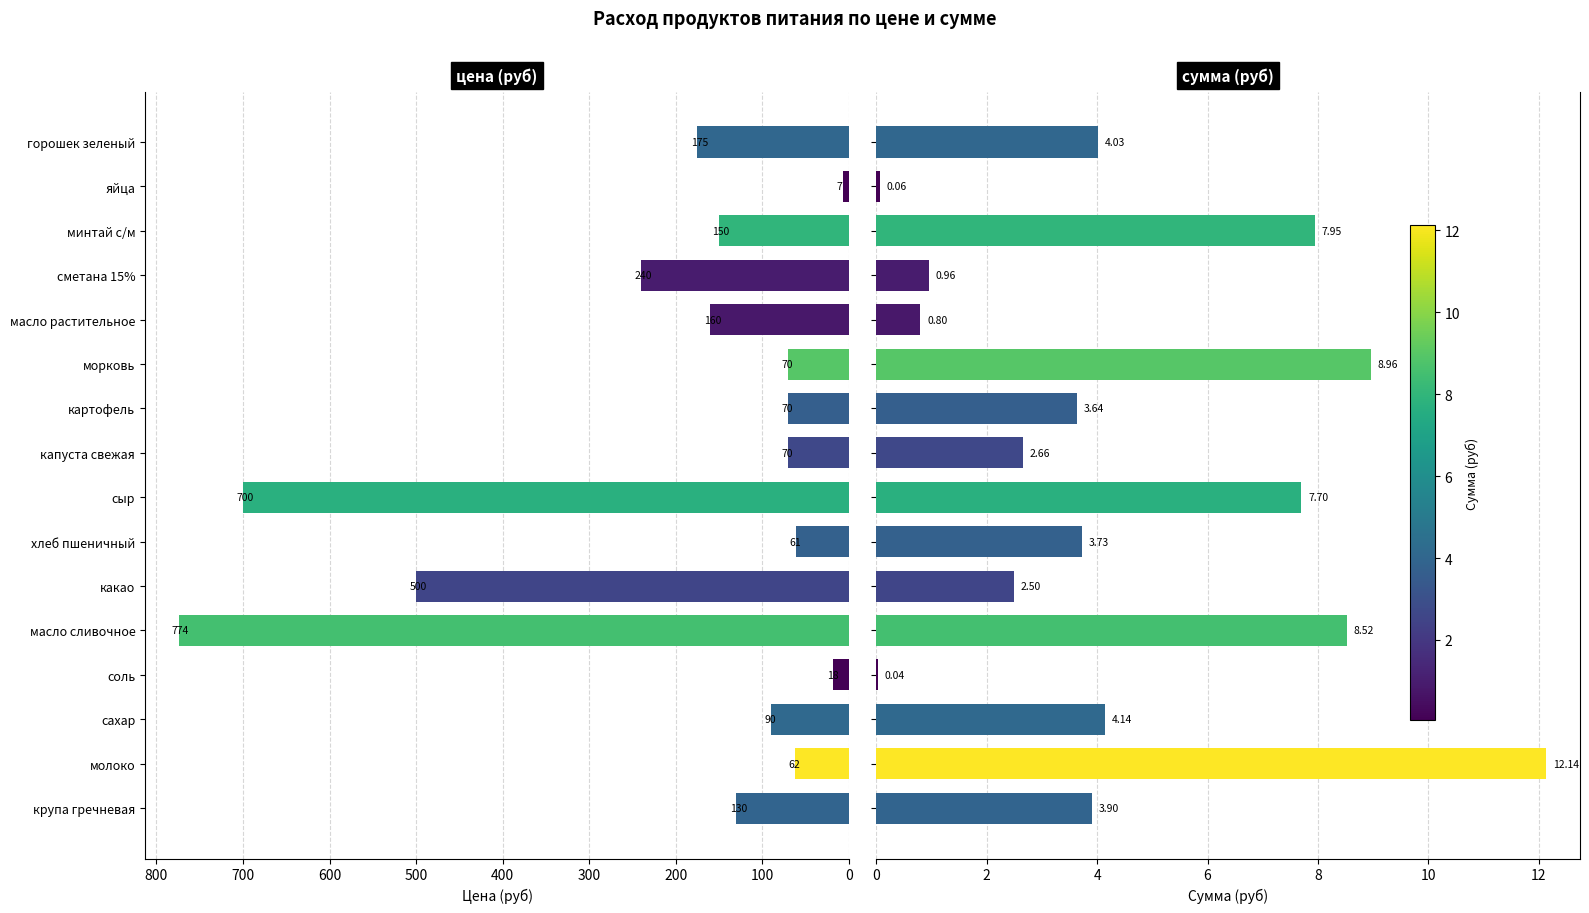

What is the spread (max minus min) of values at какао?

497.5